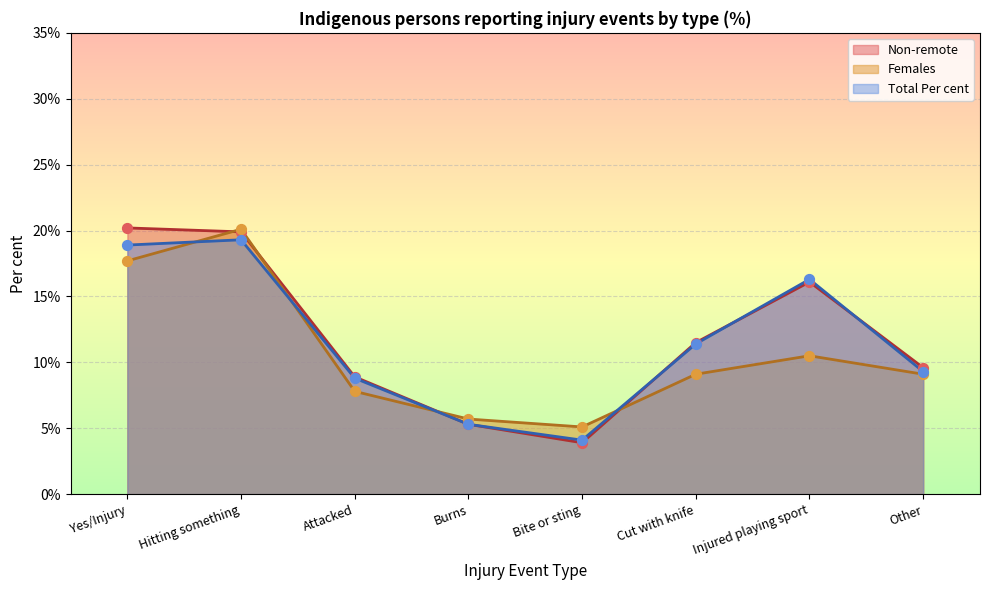

What are all the series names shown in the legend?

Non-remote, Females, Total Per cent